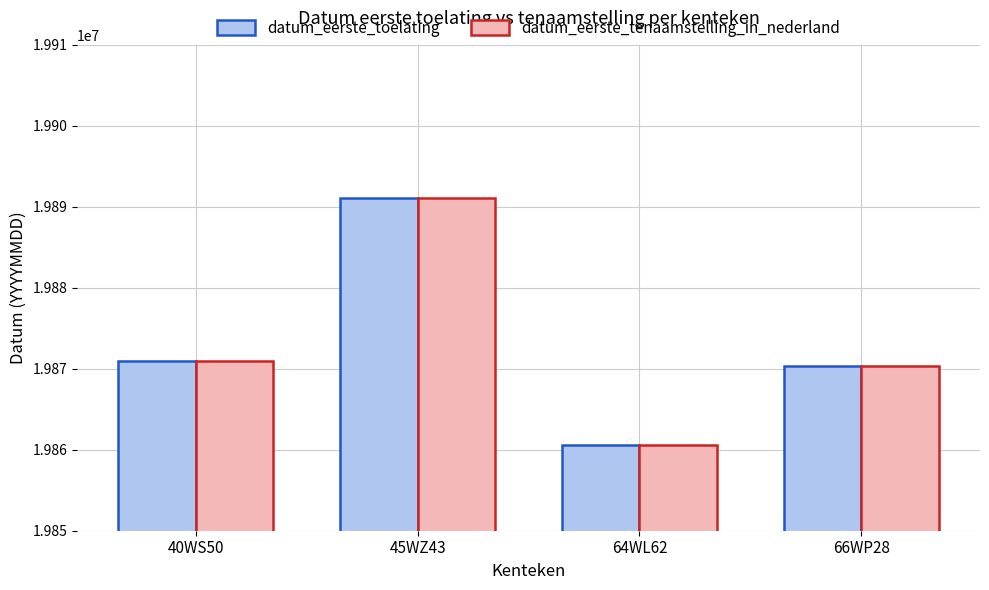

What is the value of the datum_eerste_tenaamstelling_in_nederland bar at the 4th from the left?

19870331